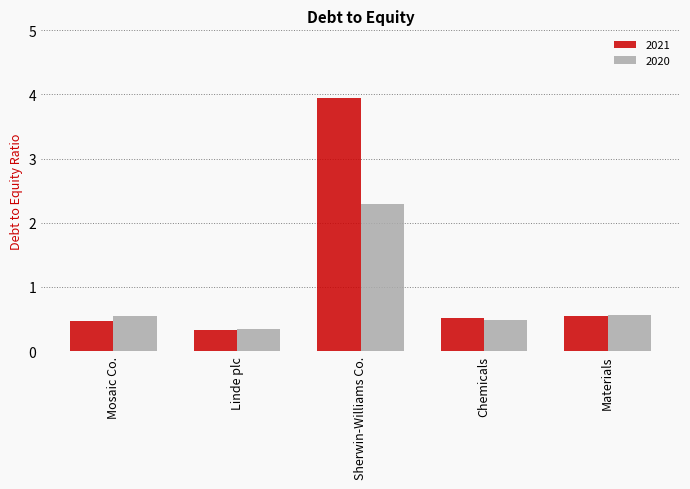

List the series in order of their overall mean, highest first.

2021, 2020